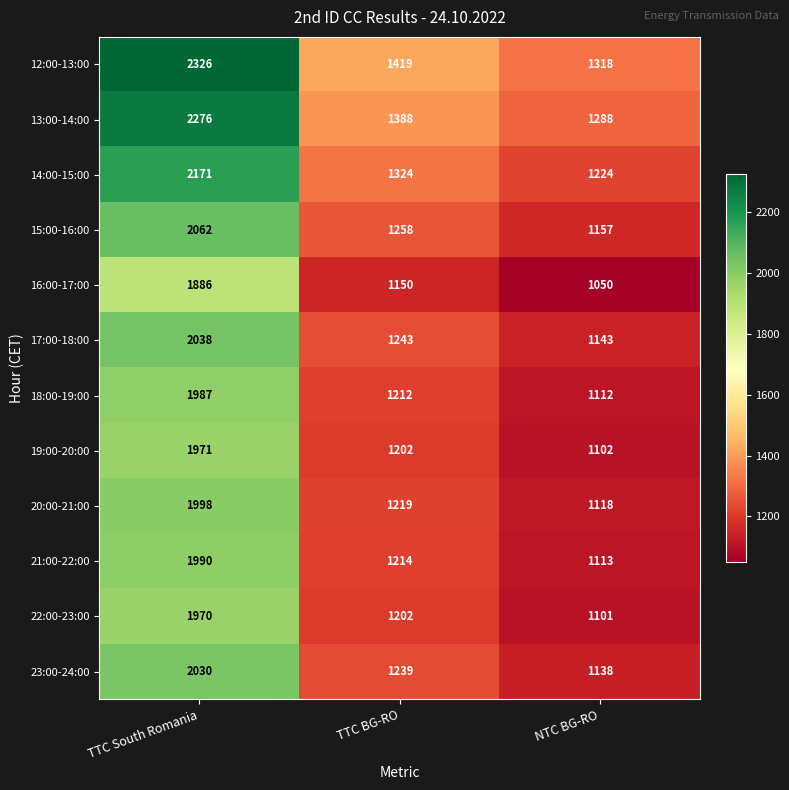

What is the difference between the 17:00-18:00 values at NTC BG-RO and TTC BG-RO?

100